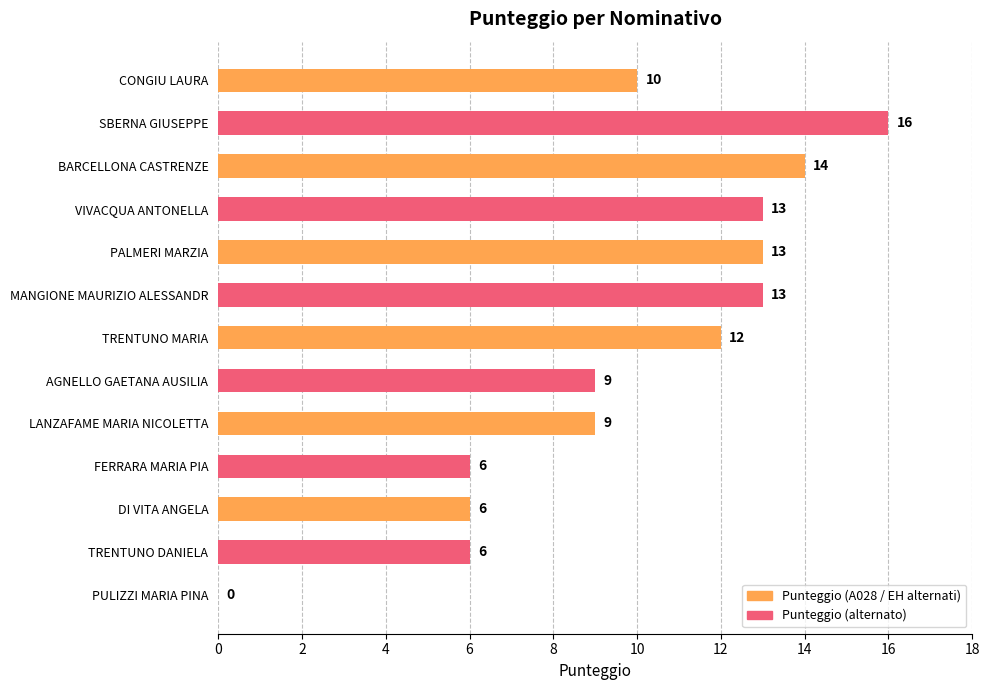

Which label corresponds to the largest value in the chart?

SBERNA GIUSEPPE